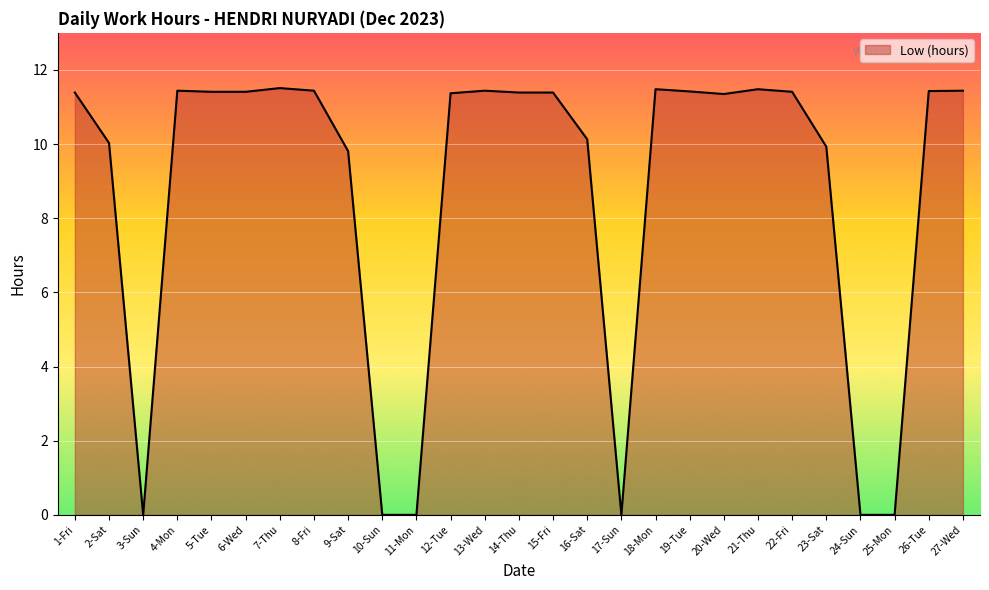

What is the maximum value shown in the chart?

11.5